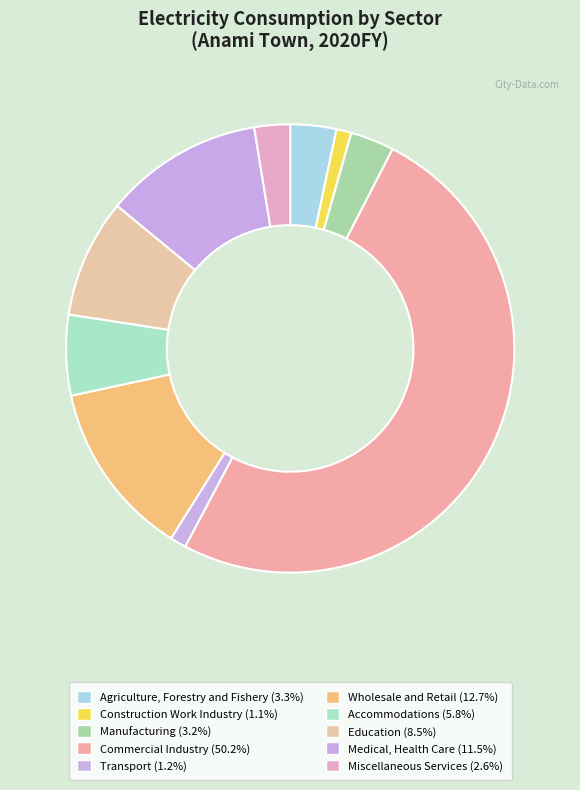

How many segments does this pie chart have?

10